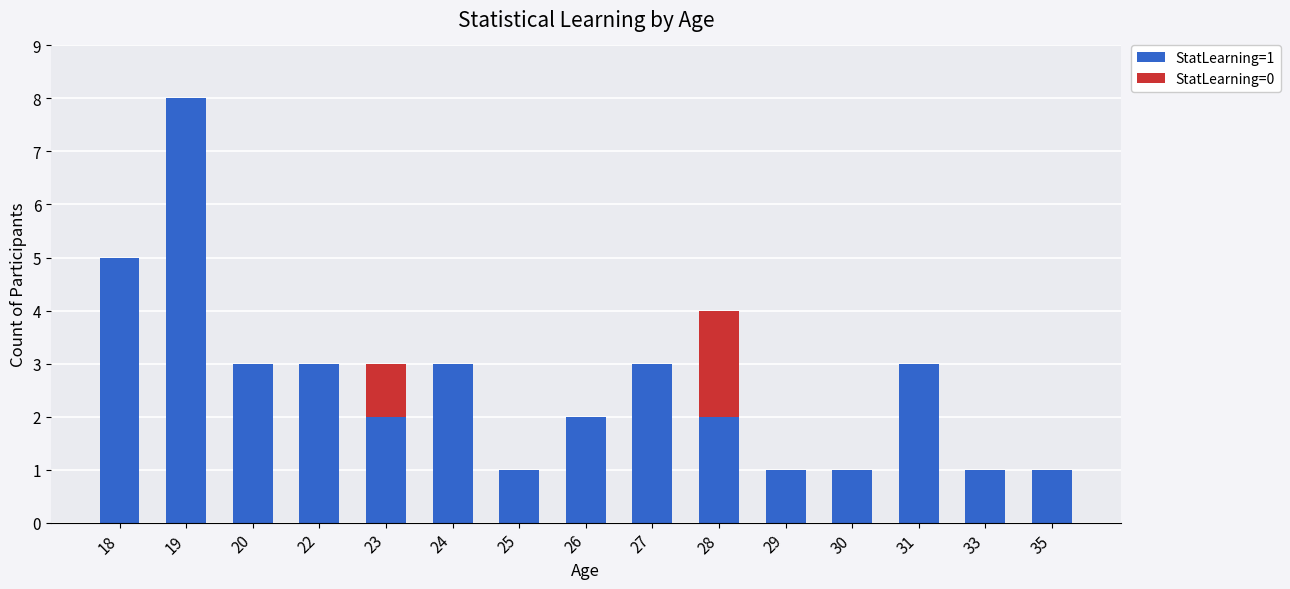

What is the total value across all series at 22?

3